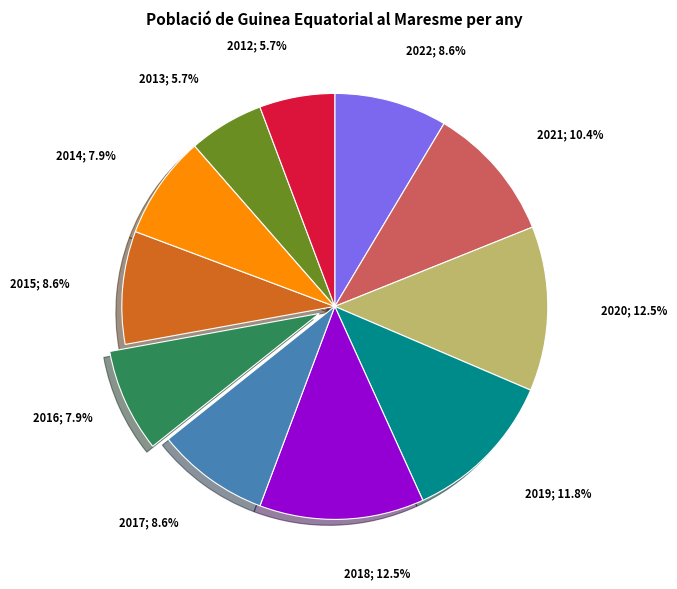

Is there a majority slice in this chart?

No